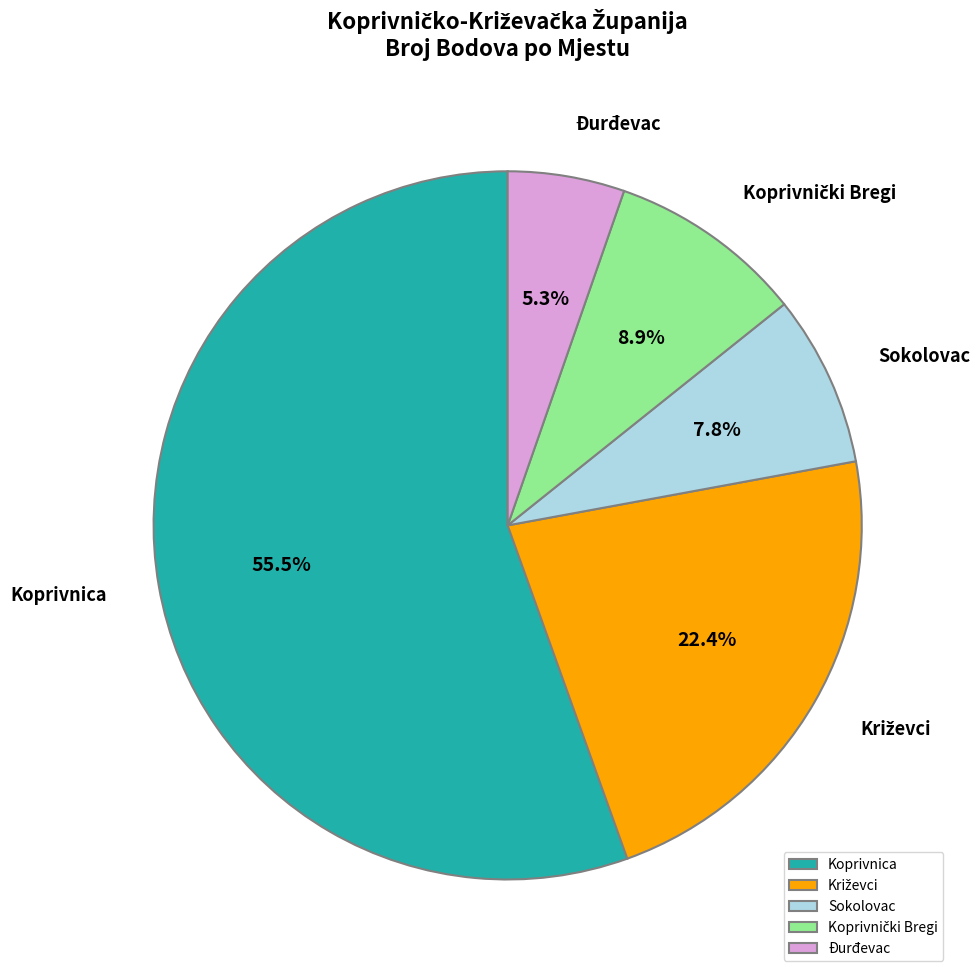

Which category accounts for the majority?

Koprivnica